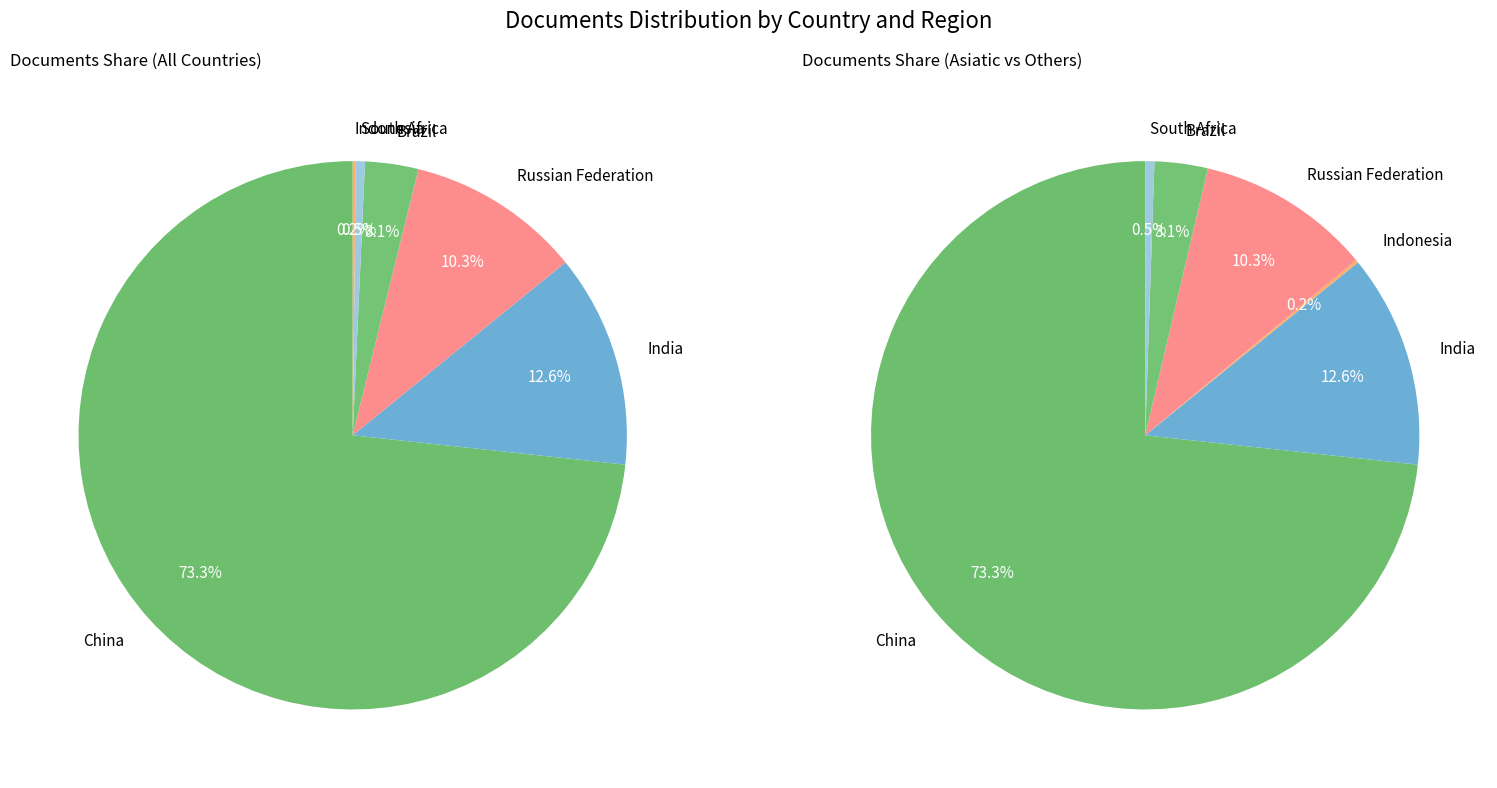

To the nearest percent, what percentage of the pie is Russian Federation?

10%